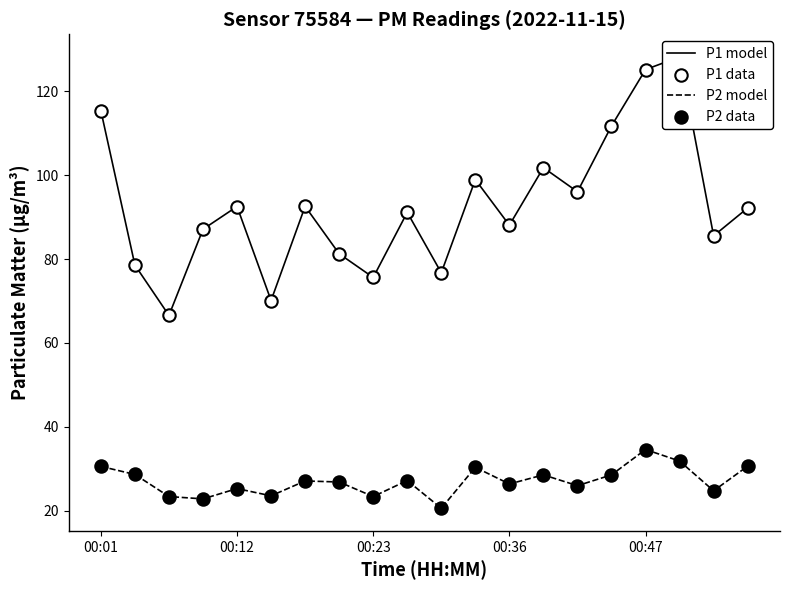

At how many categories does at least one series exceed 99?

5